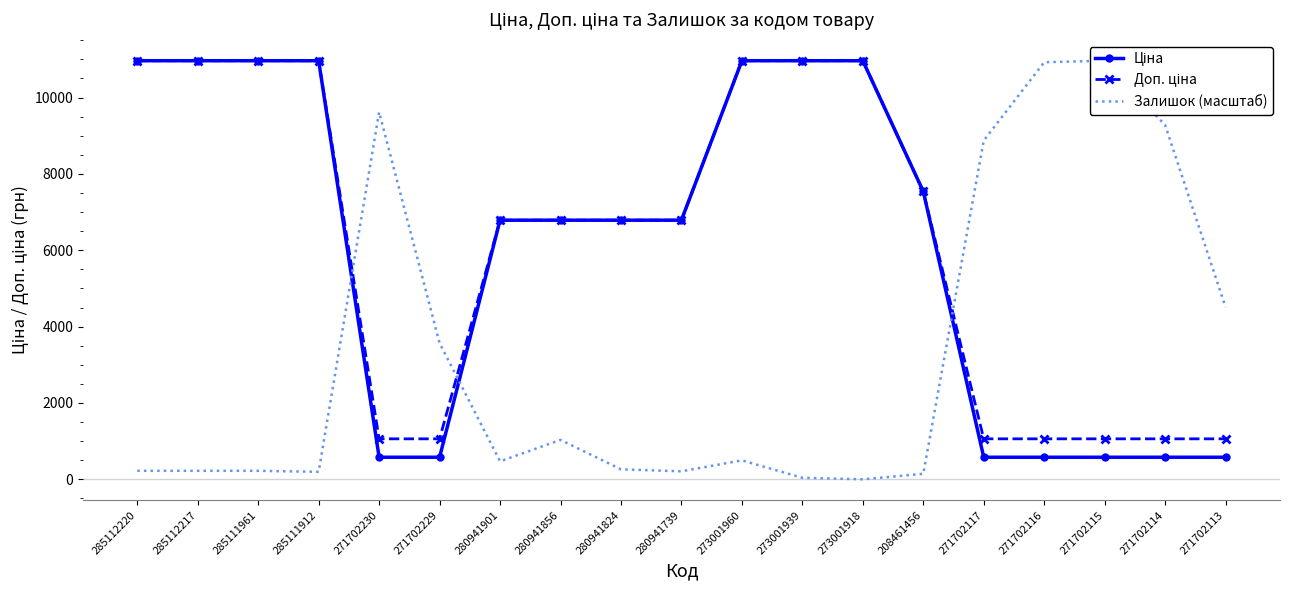

The Доп. ціна series shows 1060.0 at 271702113. True or false?

True